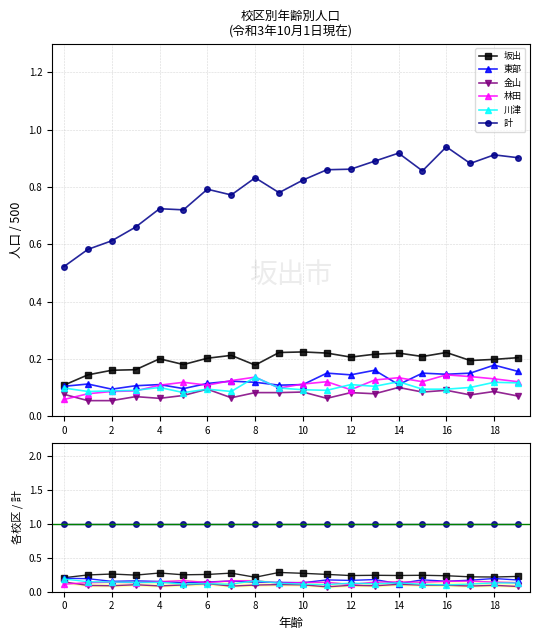

Which series has the largest total across all categories?

計